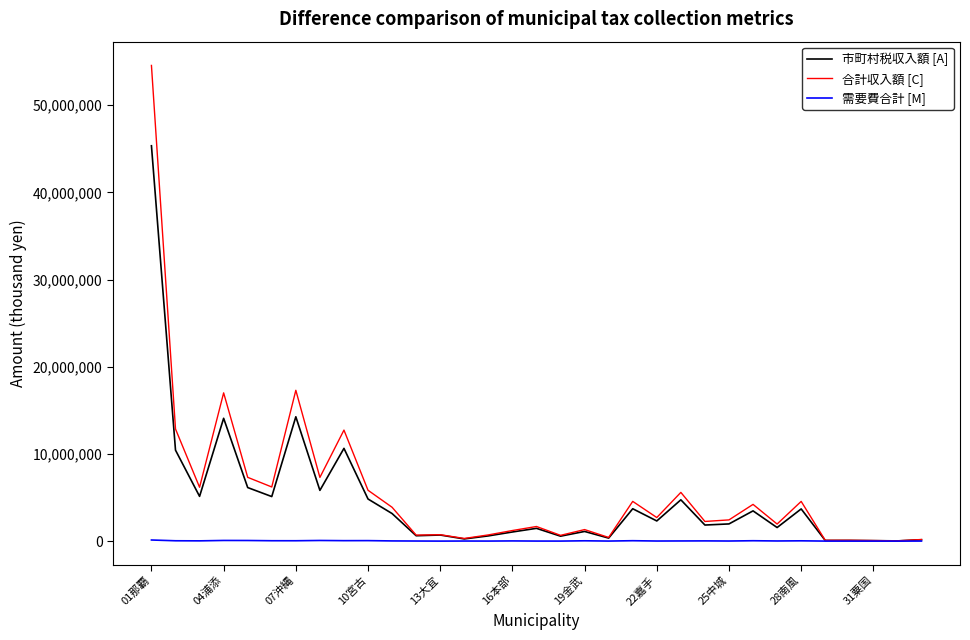

What is the maximum value shown in the chart?

54565997